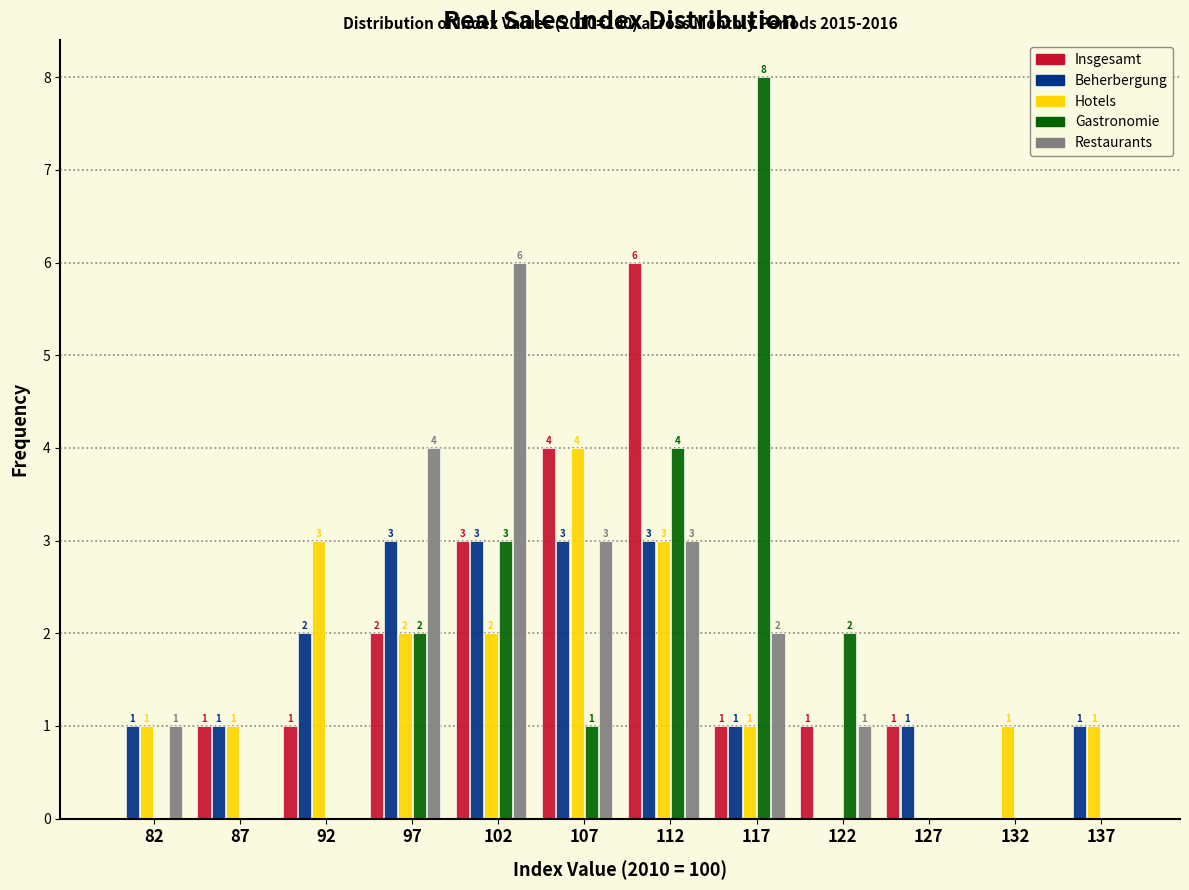

Reading left to right, what are all the values shown in this chart?

Insgesamt: 82=0	87=1	92=1	97=2	102=3	107=4	112=6	117=1	122=1	127=1	132=0	137=0
Beherbergung: 82=1	87=1	92=2	97=3	102=3	107=3	112=3	117=1	122=0	127=1	132=0	137=1
Hotels: 82=1	87=1	92=3	97=2	102=2	107=4	112=3	117=1	122=0	127=0	132=1	137=1
Gastronomie: 82=0	87=0	92=0	97=2	102=3	107=1	112=4	117=8	122=2	127=0	132=0	137=0
Restaurants: 82=1	87=0	92=0	97=4	102=6	107=3	112=3	117=2	122=1	127=0	132=0	137=0